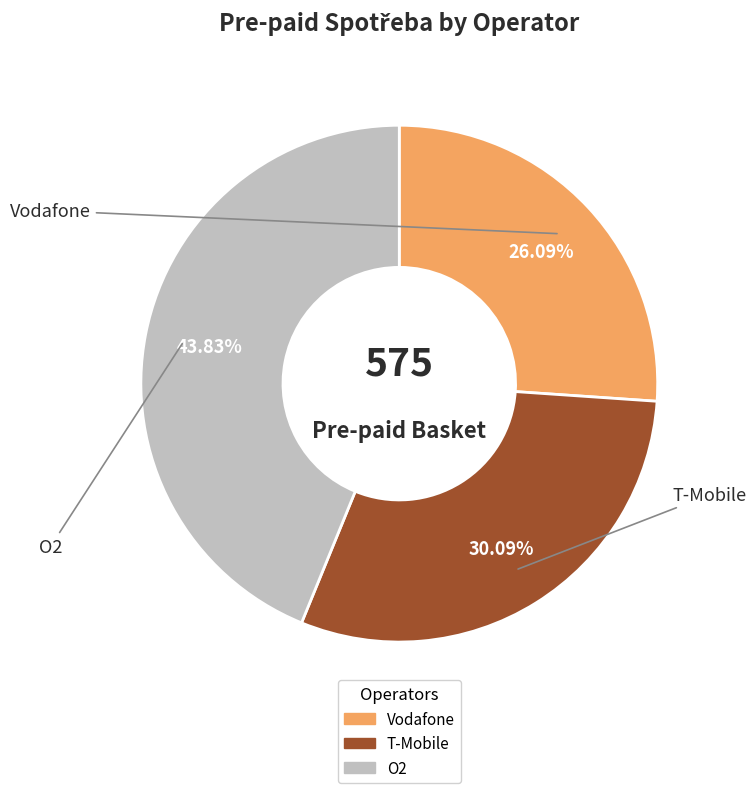

What is the ratio of the value at O2 to the value at T-Mobile?

1.5